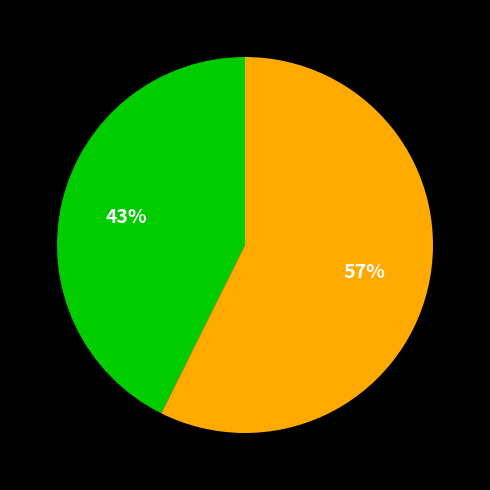

To the nearest percent, what is the average slice percentage?

50%